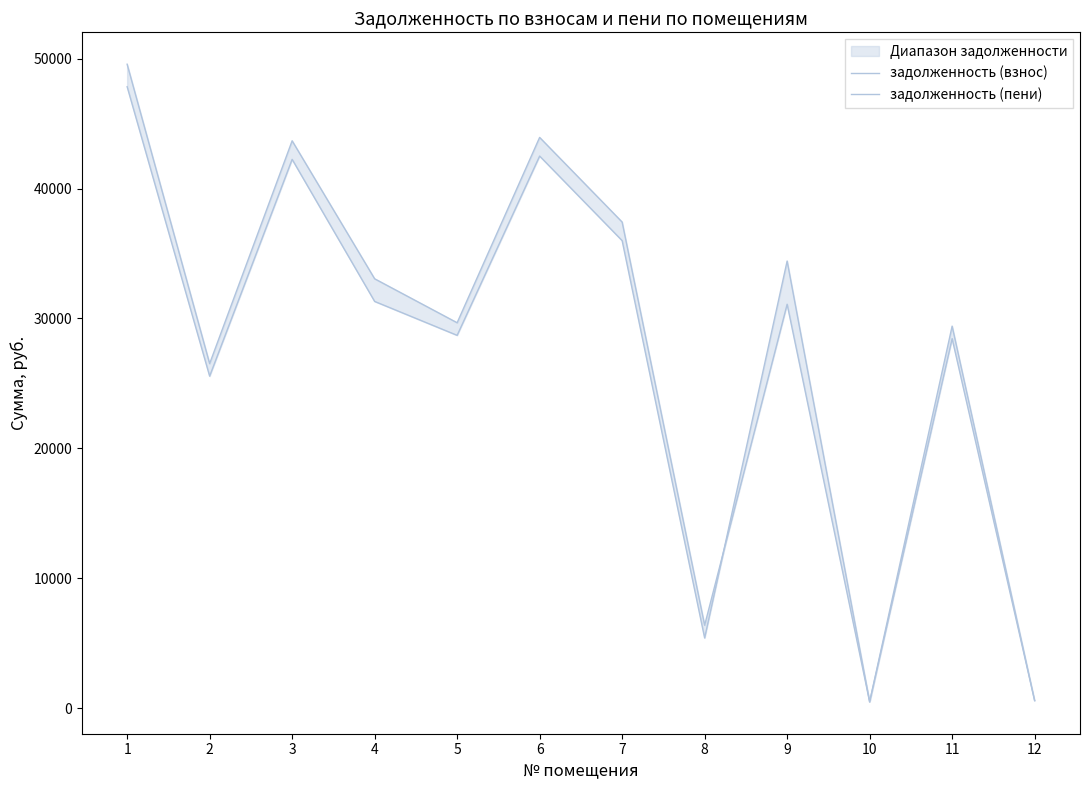

How many interior local peaks does the задолженность (пени) series have?

4